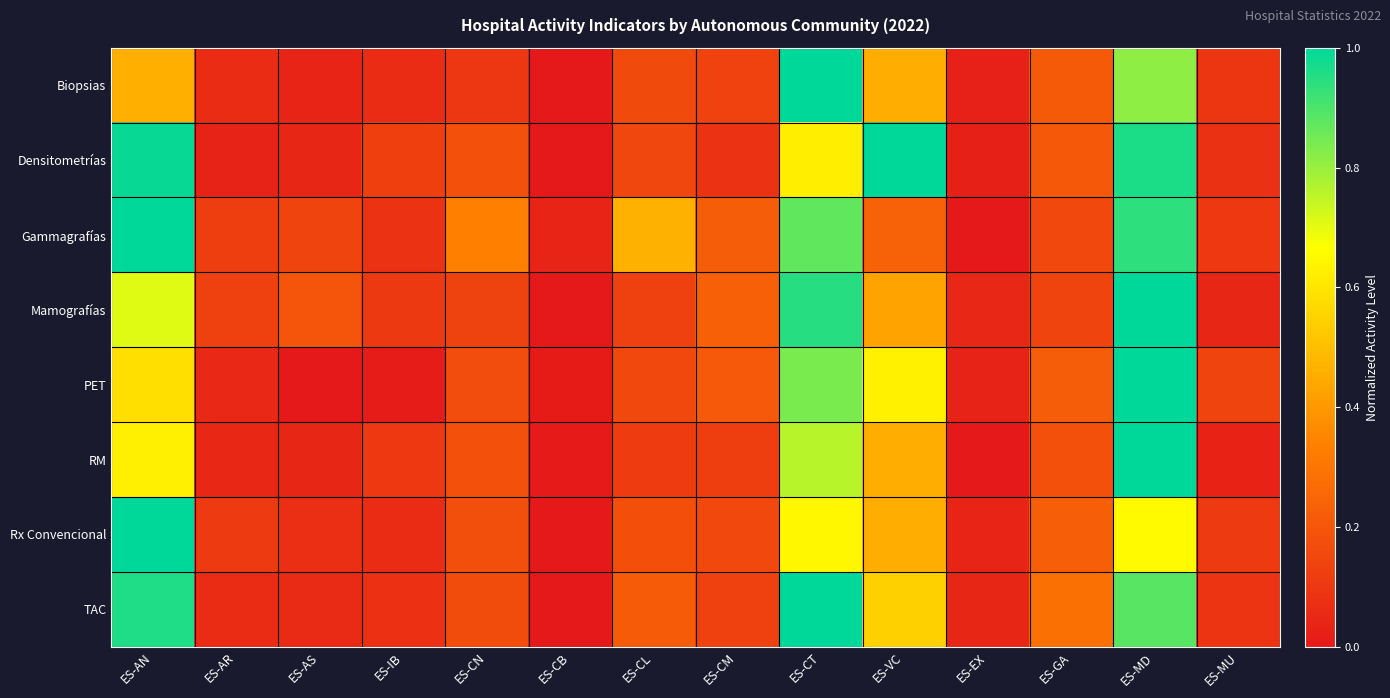

Reading left to right, extract all data points from this chart.

Biopsias: ES-AN=0.5	ES-AR=0.1	ES-AS=0.0	ES-IB=0.1	ES-CN=0.1	ES-CB=0.0	ES-CL=0.2	ES-CM=0.1	ES-CT=1.0	ES-VC=0.5	ES-EX=0.0	ES-GA=0.2	ES-MD=0.8	ES-MU=0.1
Densitometrías: ES-AN=1.0	ES-AR=0.0	ES-AS=0.0	ES-IB=0.1	ES-CN=0.2	ES-CB=0.0	ES-CL=0.1	ES-CM=0.1	ES-CT=0.6	ES-VC=1.0	ES-EX=0.0	ES-GA=0.2	ES-MD=1.0	ES-MU=0.1
Gammagrafías: ES-AN=1.0	ES-AR=0.1	ES-AS=0.1	ES-IB=0.1	ES-CN=0.3	ES-CB=0.0	ES-CL=0.5	ES-CM=0.2	ES-CT=0.9	ES-VC=0.2	ES-EX=0.0	ES-GA=0.2	ES-MD=0.9	ES-MU=0.1
Mamografías: ES-AN=0.7	ES-AR=0.1	ES-AS=0.2	ES-IB=0.1	ES-CN=0.1	ES-CB=0.0	ES-CL=0.1	ES-CM=0.2	ES-CT=0.9	ES-VC=0.4	ES-EX=0.0	ES-GA=0.1	ES-MD=1.0	ES-MU=0.0
PET: ES-AN=0.6	ES-AR=0.1	ES-AS=0.0	ES-IB=0.0	ES-CN=0.2	ES-CB=0.0	ES-CL=0.2	ES-CM=0.2	ES-CT=0.8	ES-VC=0.6	ES-EX=0.0	ES-GA=0.2	ES-MD=1.0	ES-MU=0.1
RM: ES-AN=0.6	ES-AR=0.0	ES-AS=0.0	ES-IB=0.1	ES-CN=0.2	ES-CB=0.0	ES-CL=0.1	ES-CM=0.1	ES-CT=0.8	ES-VC=0.5	ES-EX=0.0	ES-GA=0.2	ES-MD=1.0	ES-MU=0.0
Rx Convencional: ES-AN=1.0	ES-AR=0.1	ES-AS=0.1	ES-IB=0.1	ES-CN=0.2	ES-CB=0.0	ES-CL=0.2	ES-CM=0.2	ES-CT=0.6	ES-VC=0.5	ES-EX=0.0	ES-GA=0.2	ES-MD=0.7	ES-MU=0.1
TAC: ES-AN=1.0	ES-AR=0.1	ES-AS=0.1	ES-IB=0.1	ES-CN=0.2	ES-CB=0.0	ES-CL=0.2	ES-CM=0.1	ES-CT=1.0	ES-VC=0.5	ES-EX=0.0	ES-GA=0.3	ES-MD=0.9	ES-MU=0.1